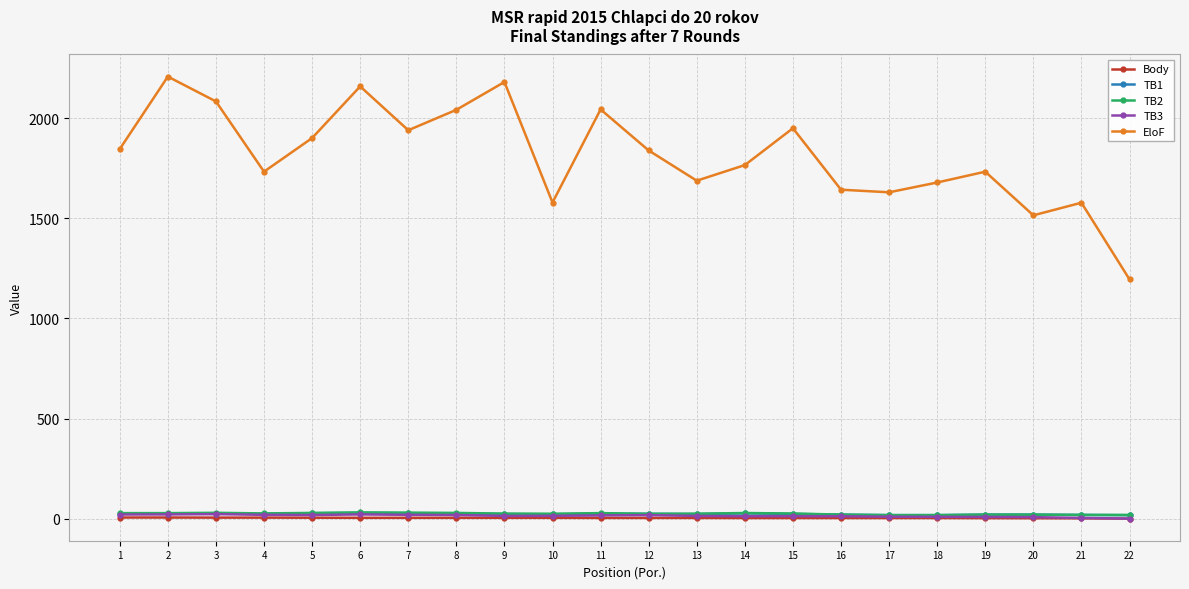

What is the sum of all TB2 values?

539.0